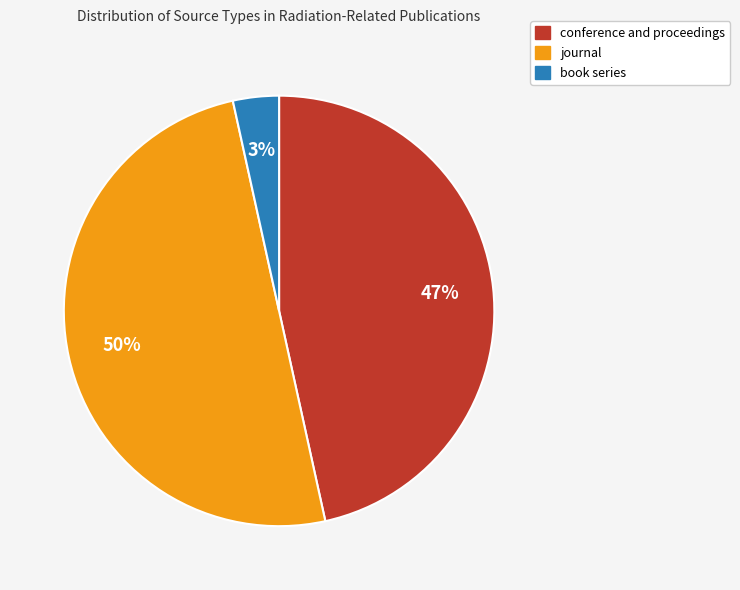

Approximately how many times larger is the value at conference and proceedings compared to journal?

0.9